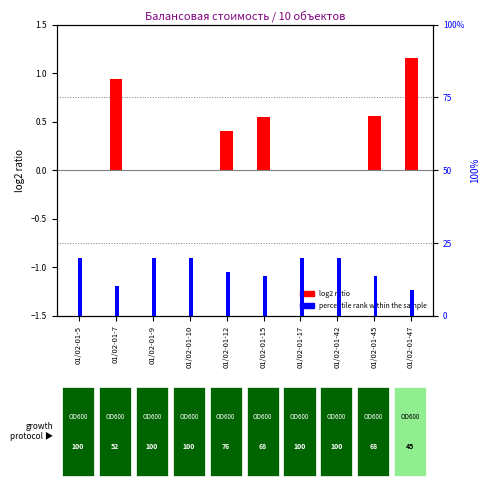

Which series has the largest range (max minus min)?

log2 ratio